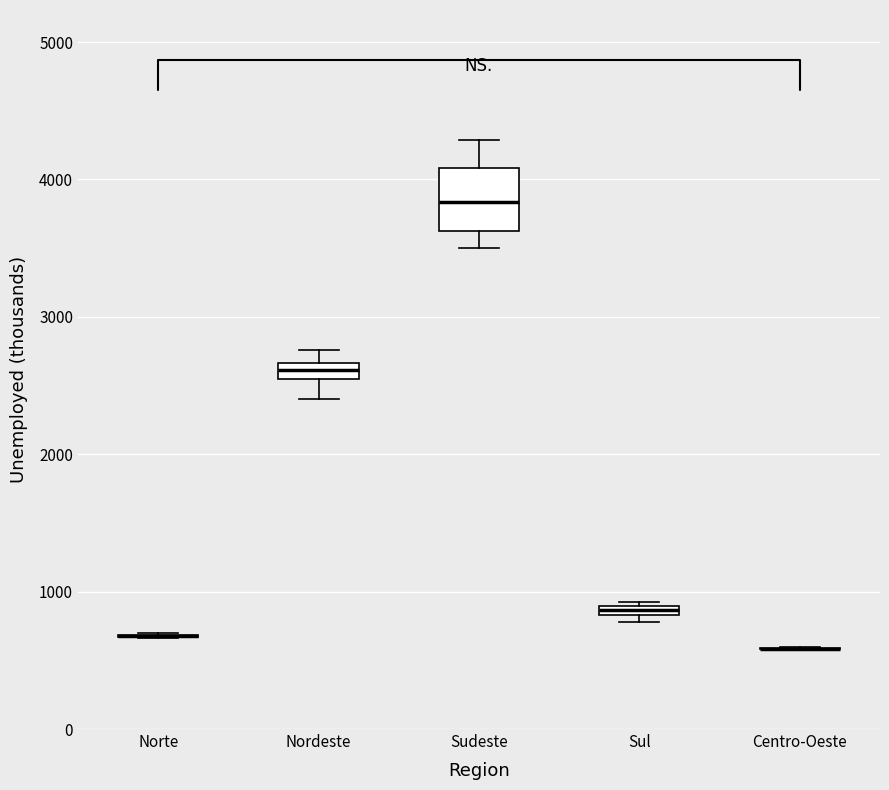

Comparing the boxes themselves (not the whiskers), which one is the tallest?

Sudeste